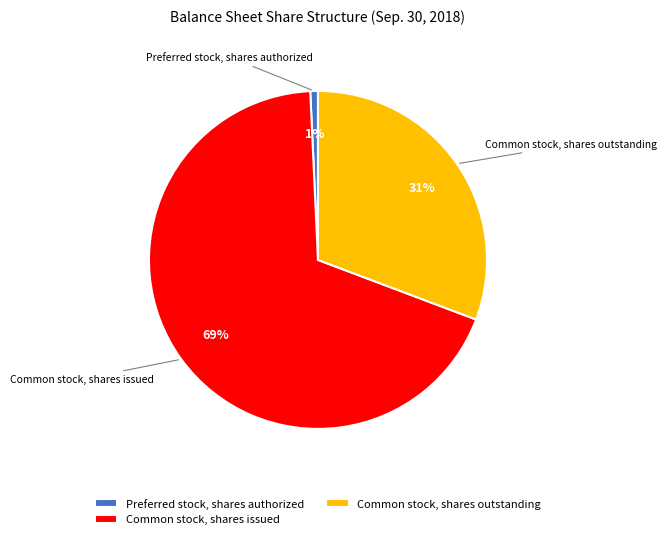

What percentage is the Common stock, shares outstanding slice, to the nearest percent?

31%